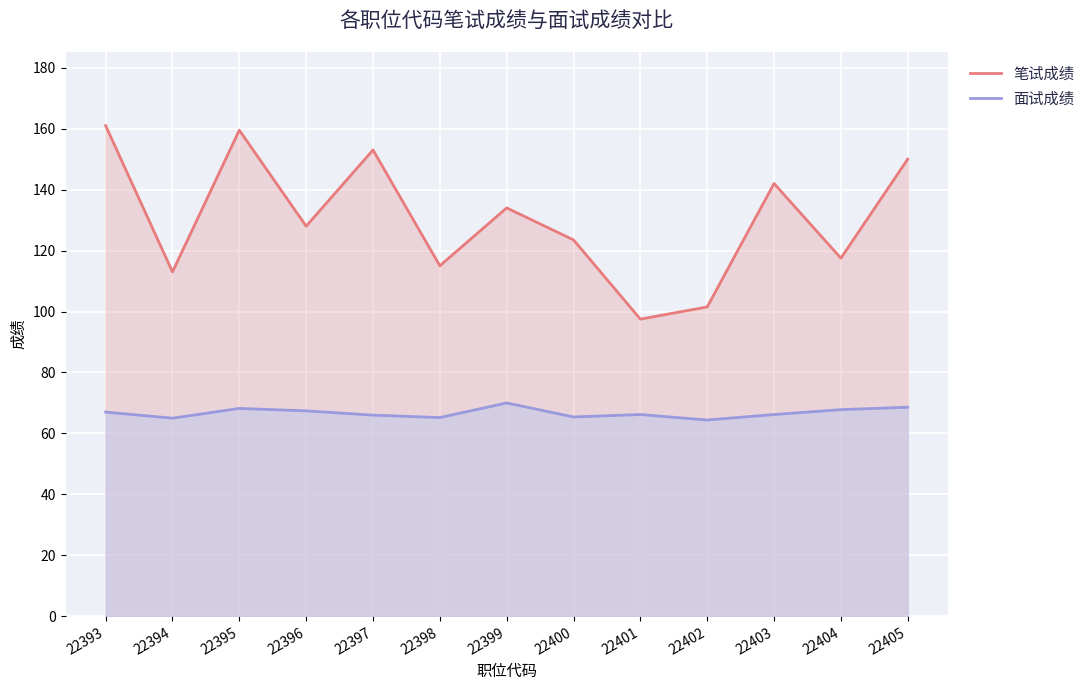

How many interior local peaks does the 面试成绩 series have?

3